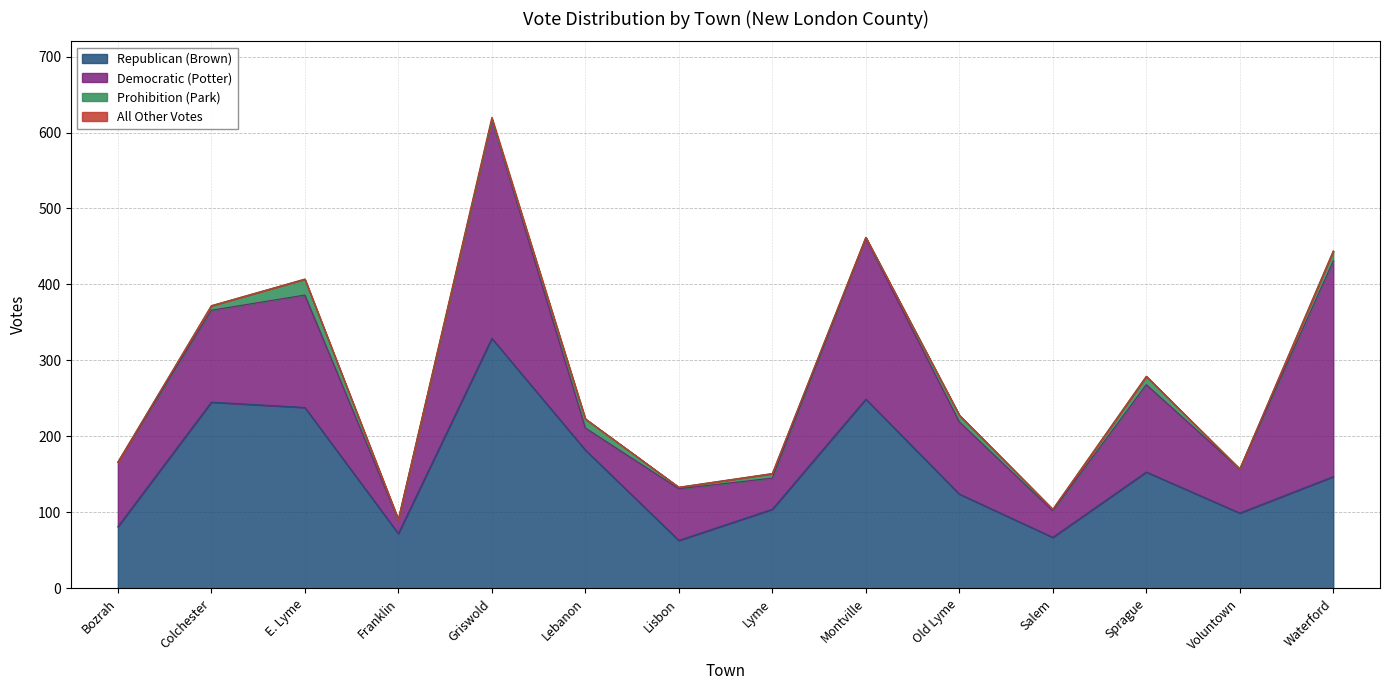

At which category does Democratic (Potter) reach its first local valley?

Franklin